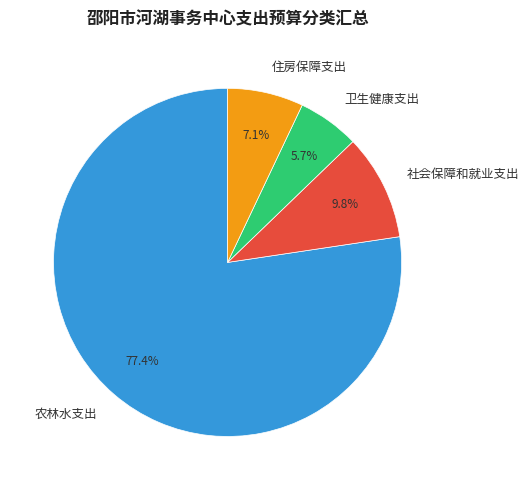

What is the ratio of the value at 住房保障支出 to the value at 社会保障和就业支出?

0.7